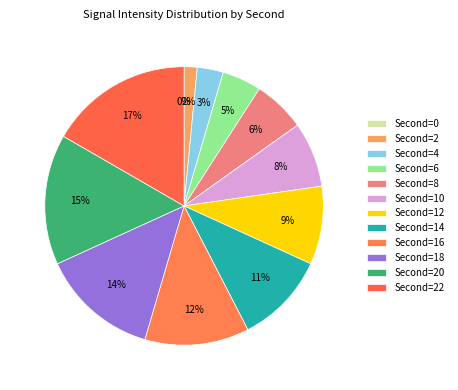

Is the sum of 14 and 12 greater than half?

No